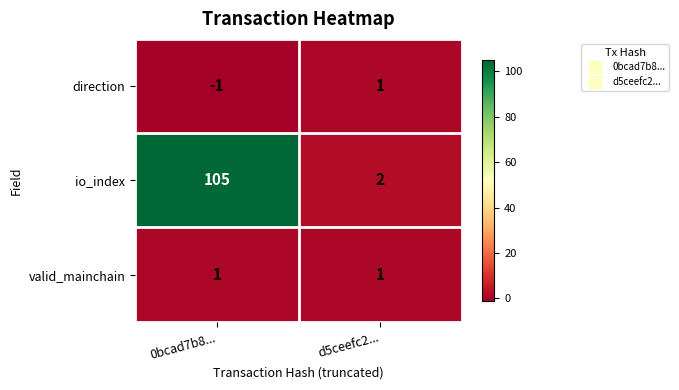

The valid_mainchain series shows 1 at d5ceefc2.... True or false?

True